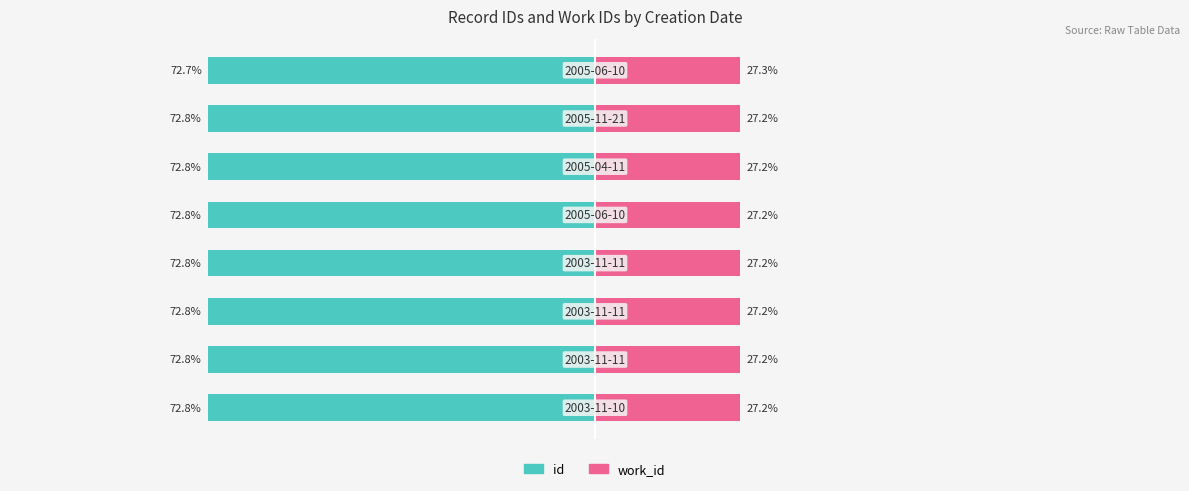

What is the value of the id bar at the 3rd from the left?

-72.8